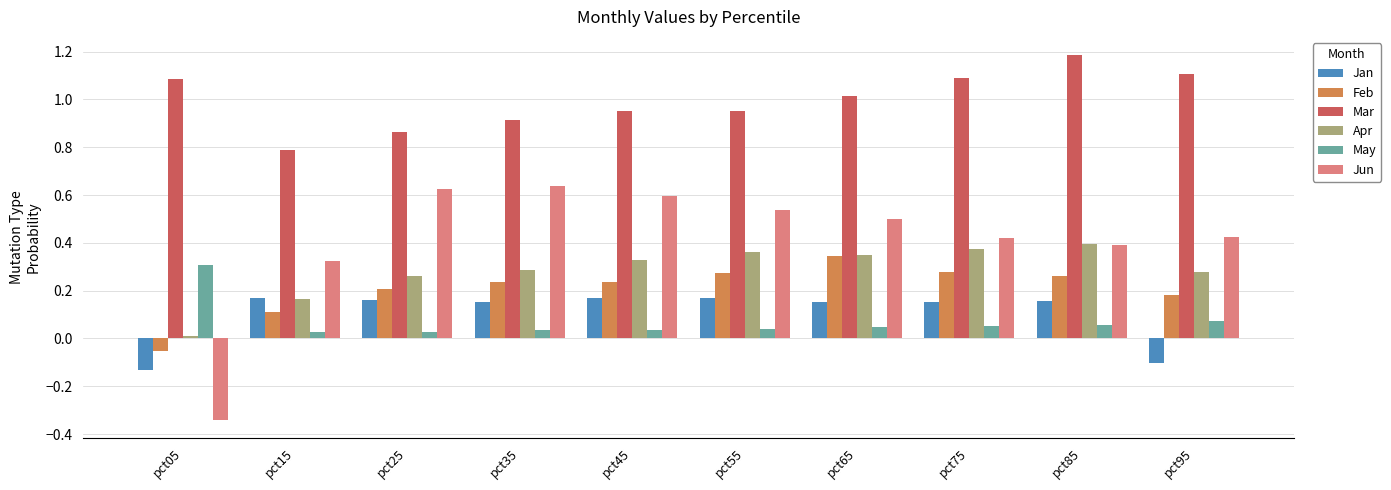

At which category does the chart reach its minimum across all series?

pct05